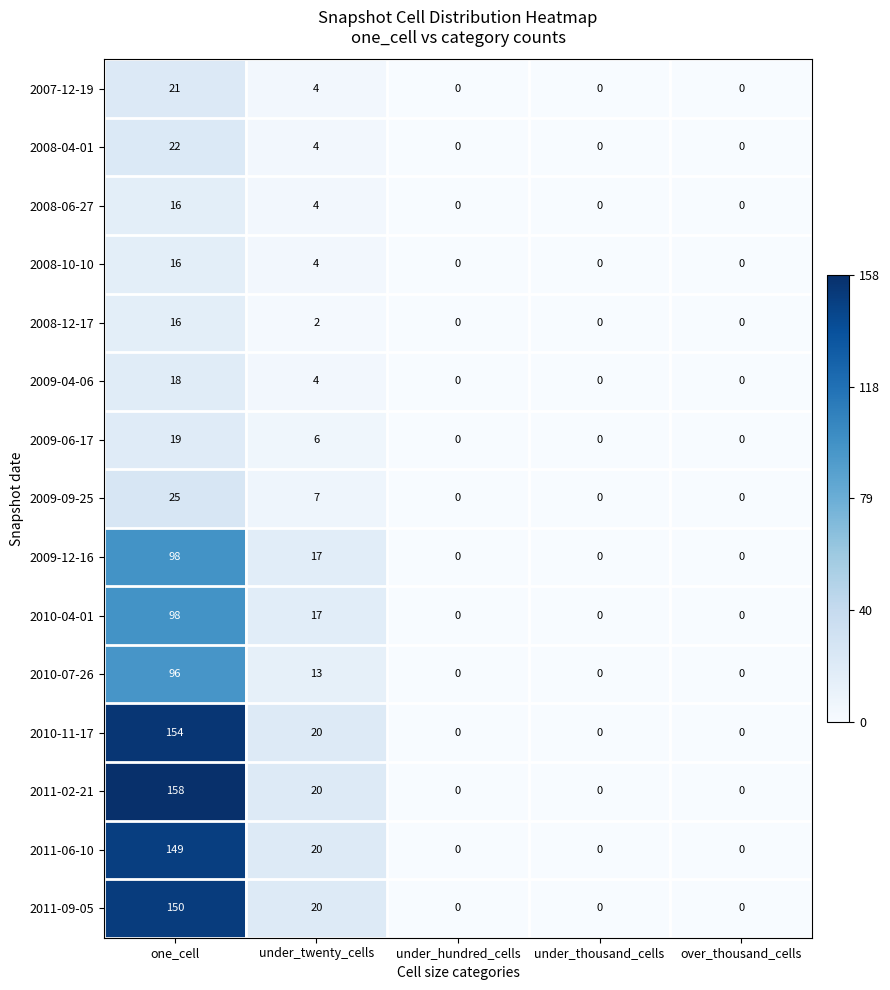

Is it true that 2008-06-27 equals 0 at over_thousand_cells?

True